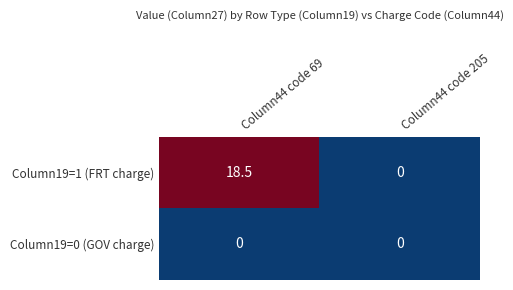

The Column19=1 (FRT charge) series shows 18.5 at Column44 code 69. True or false?

True